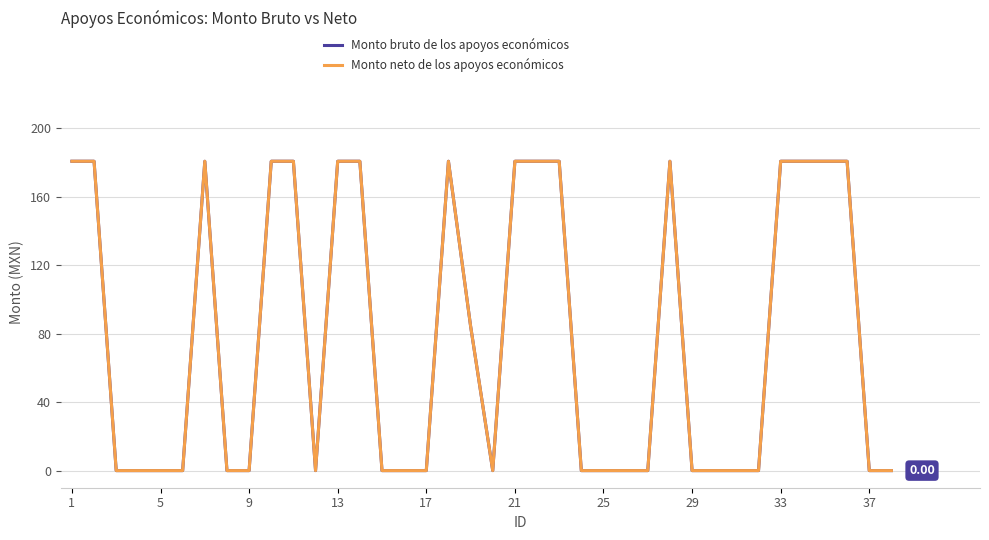

Does the chart have visible grid lines?

Yes